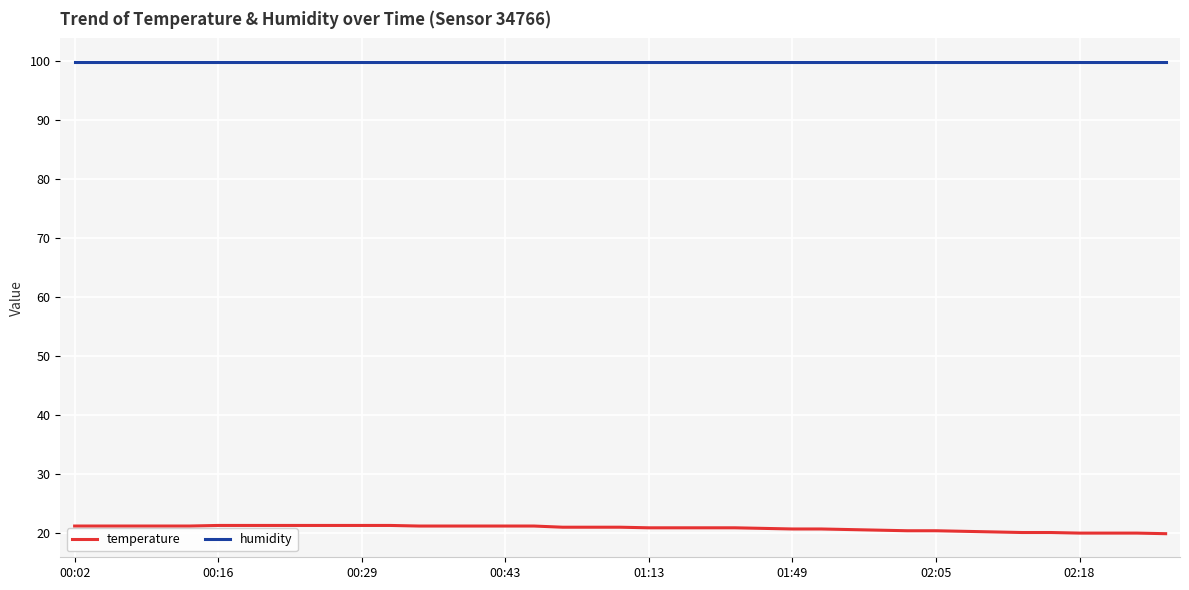

Which series has the largest total across all categories?

humidity